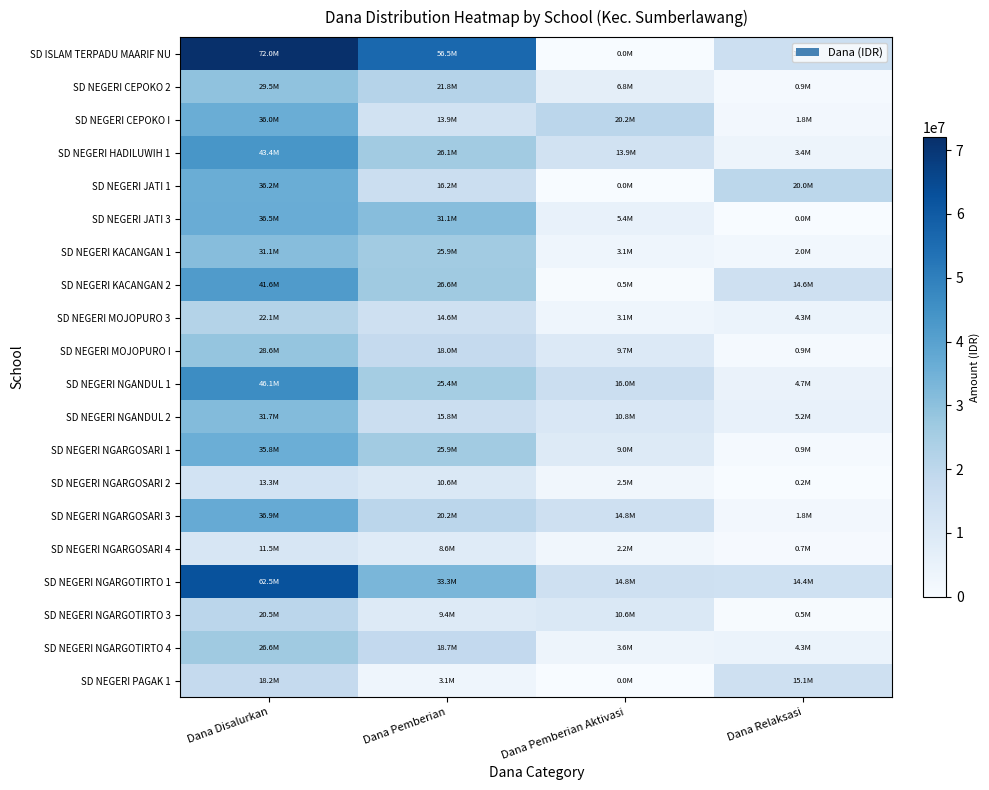

Reading left to right, list all the values displayed in this chart.

SD ISLAM TERPADU MAARIF NU: Dana Disalurkan=72000000	Dana Pemberian=56475000	Dana Pemberian Aktivasi=0	Dana Relaksasi=15525000
SD NEGERI CEPOKO 2: Dana Disalurkan=29475000	Dana Pemberian=21825000	Dana Pemberian Aktivasi=6750000	Dana Relaksasi=900000
SD NEGERI CEPOKO I: Dana Disalurkan=36000000	Dana Pemberian=13950000	Dana Pemberian Aktivasi=20250000	Dana Relaksasi=1800000
SD NEGERI HADILUWIH 1: Dana Disalurkan=43425000	Dana Pemberian=26100000	Dana Pemberian Aktivasi=13950000	Dana Relaksasi=3375000
SD NEGERI JATI 1: Dana Disalurkan=36225000	Dana Pemberian=16200000	Dana Pemberian Aktivasi=0	Dana Relaksasi=20025000
SD NEGERI JATI 3: Dana Disalurkan=36450000	Dana Pemberian=31050000	Dana Pemberian Aktivasi=5400000	Dana Relaksasi=0
SD NEGERI KACANGAN 1: Dana Disalurkan=31050000	Dana Pemberian=25875000	Dana Pemberian Aktivasi=3150000	Dana Relaksasi=2025000
SD NEGERI KACANGAN 2: Dana Disalurkan=41625000	Dana Pemberian=26550000	Dana Pemberian Aktivasi=450000	Dana Relaksasi=14625000
SD NEGERI MOJOPURO 3: Dana Disalurkan=22050000	Dana Pemberian=14625000	Dana Pemberian Aktivasi=3150000	Dana Relaksasi=4275000
SD NEGERI MOJOPURO I: Dana Disalurkan=28575000	Dana Pemberian=18000000	Dana Pemberian Aktivasi=9675000	Dana Relaksasi=900000
SD NEGERI NGANDUL 1: Dana Disalurkan=46125000	Dana Pemberian=25425000	Dana Pemberian Aktivasi=15975000	Dana Relaksasi=4725000
SD NEGERI NGANDUL 2: Dana Disalurkan=31725000	Dana Pemberian=15750000	Dana Pemberian Aktivasi=10800000	Dana Relaksasi=5175000
SD NEGERI NGARGOSARI 1: Dana Disalurkan=35775000	Dana Pemberian=25875000	Dana Pemberian Aktivasi=9000000	Dana Relaksasi=900000
SD NEGERI NGARGOSARI 2: Dana Disalurkan=13275000	Dana Pemberian=10575000	Dana Pemberian Aktivasi=2475000	Dana Relaksasi=225000
SD NEGERI NGARGOSARI 3: Dana Disalurkan=36900000	Dana Pemberian=20250000	Dana Pemberian Aktivasi=14850000	Dana Relaksasi=1800000
SD NEGERI NGARGOSARI 4: Dana Disalurkan=11475000	Dana Pemberian=8550000	Dana Pemberian Aktivasi=2250000	Dana Relaksasi=675000
SD NEGERI NGARGOTIRTO 1: Dana Disalurkan=62550000	Dana Pemberian=33300000	Dana Pemberian Aktivasi=14850000	Dana Relaksasi=14400000
SD NEGERI NGARGOTIRTO 3: Dana Disalurkan=20475000	Dana Pemberian=9450000	Dana Pemberian Aktivasi=10575000	Dana Relaksasi=450000
SD NEGERI NGARGOTIRTO 4: Dana Disalurkan=26550000	Dana Pemberian=18675000	Dana Pemberian Aktivasi=3600000	Dana Relaksasi=4275000
SD NEGERI PAGAK 1: Dana Disalurkan=18225000	Dana Pemberian=3150000	Dana Pemberian Aktivasi=0	Dana Relaksasi=15075000